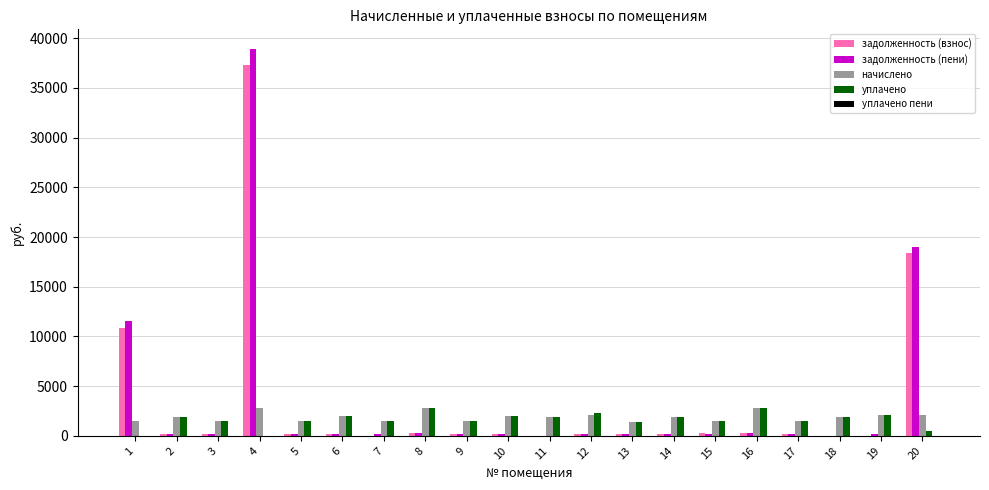

At which category is the sum across all series the highest?

4